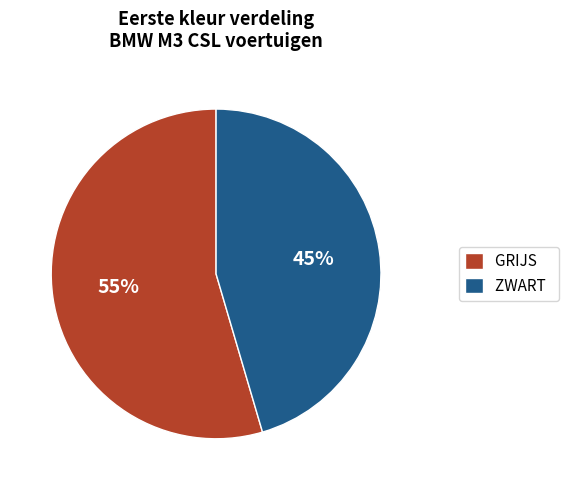

How many slices are in this pie chart?

2